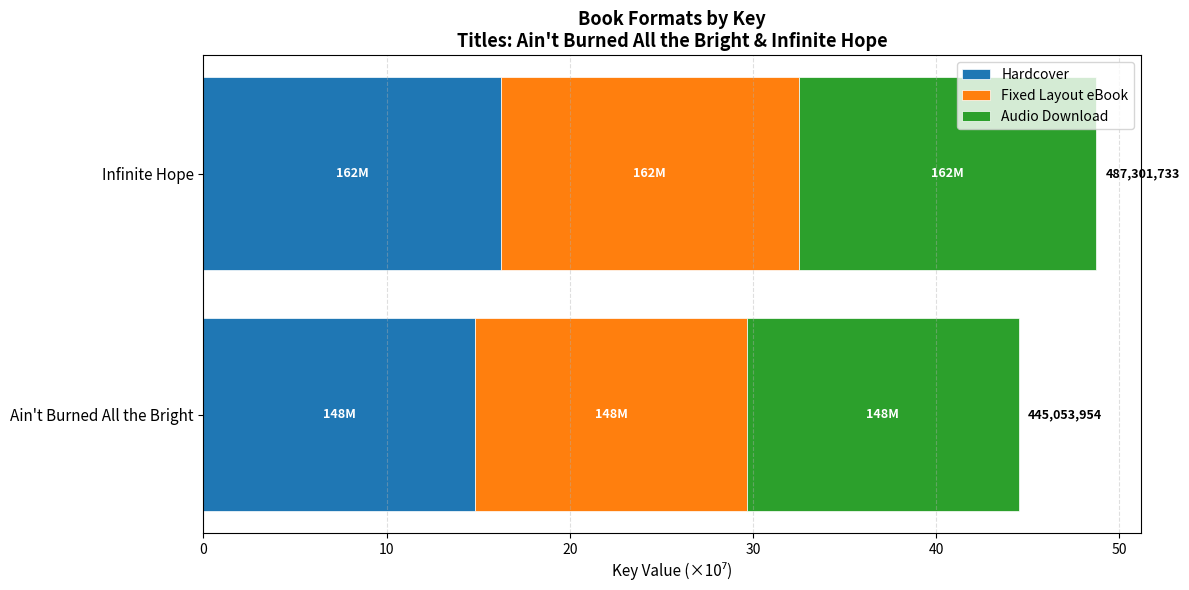

The value of Hardcover at Infinite Hope is 23.7. True or false?

False